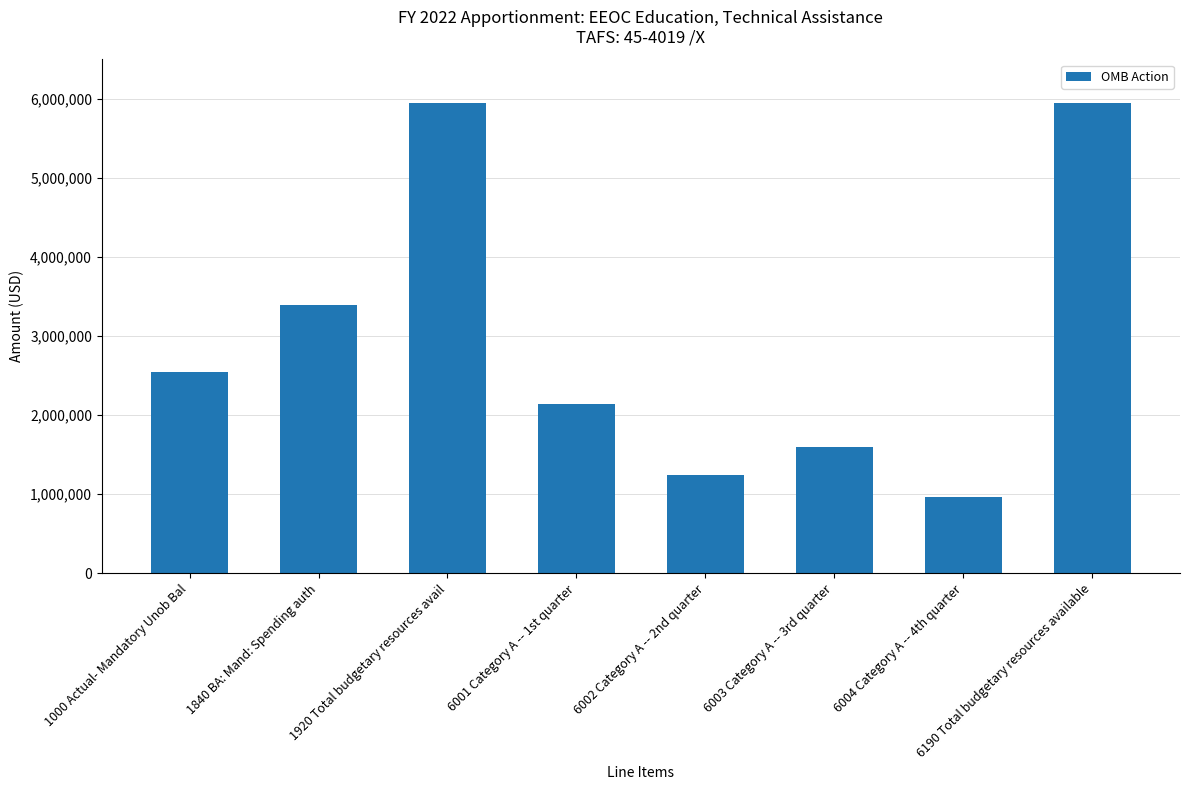

What is the value of the 7th bar from the left?

960750